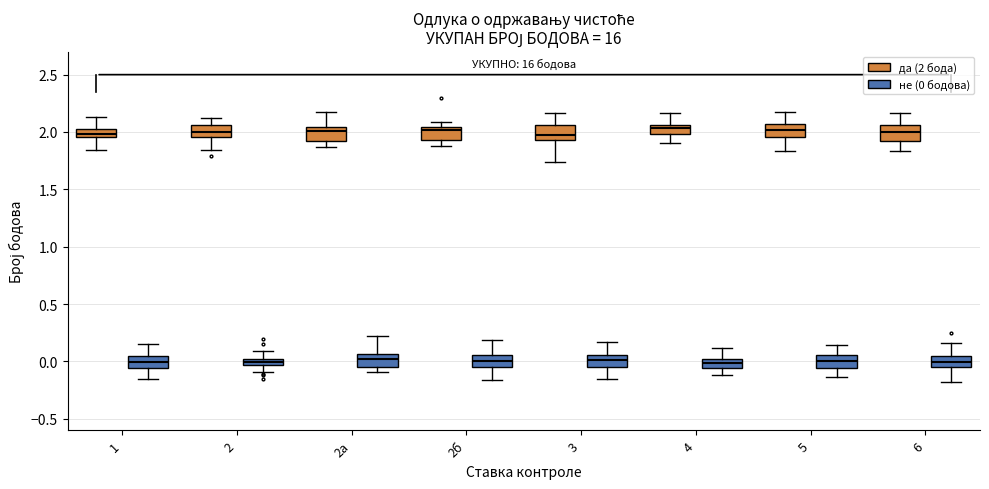

Where does the upper whisker of the box for 2а (не (0 бодова)) end on the y-axis? The values are not printed on the chart, so give them approximately, as read against the axis.

0.20